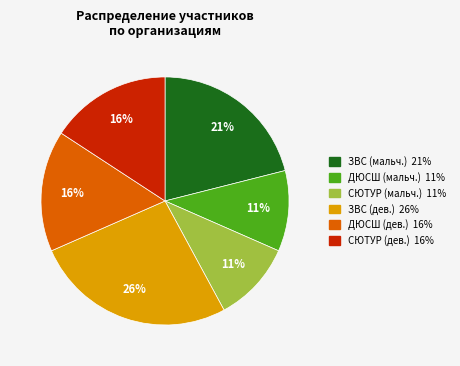

Is there any slice that represents more than half of the pie?

No